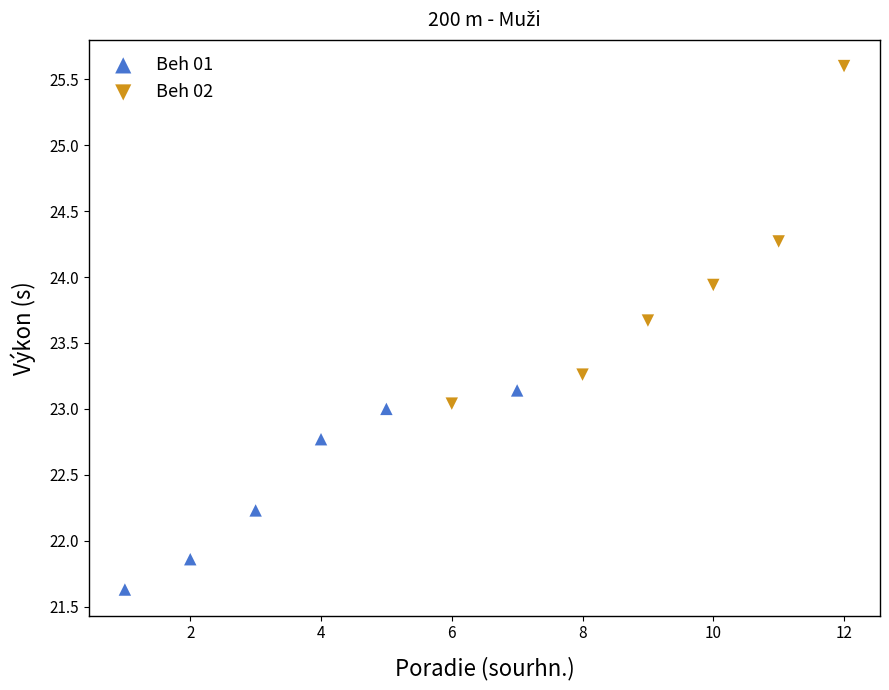

Which series has the widest spread of Y values?

Beh 02